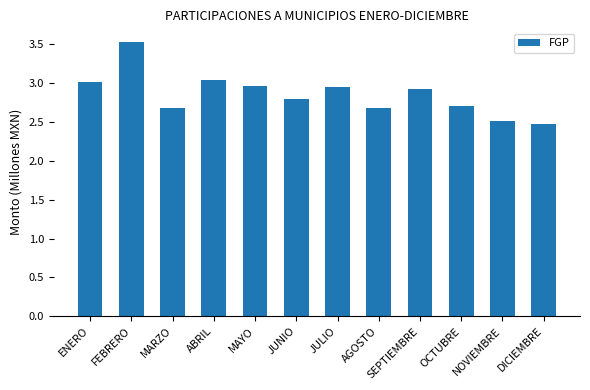

Approximately how many times larger is the value at MAYO compared to ABRIL?

1.0